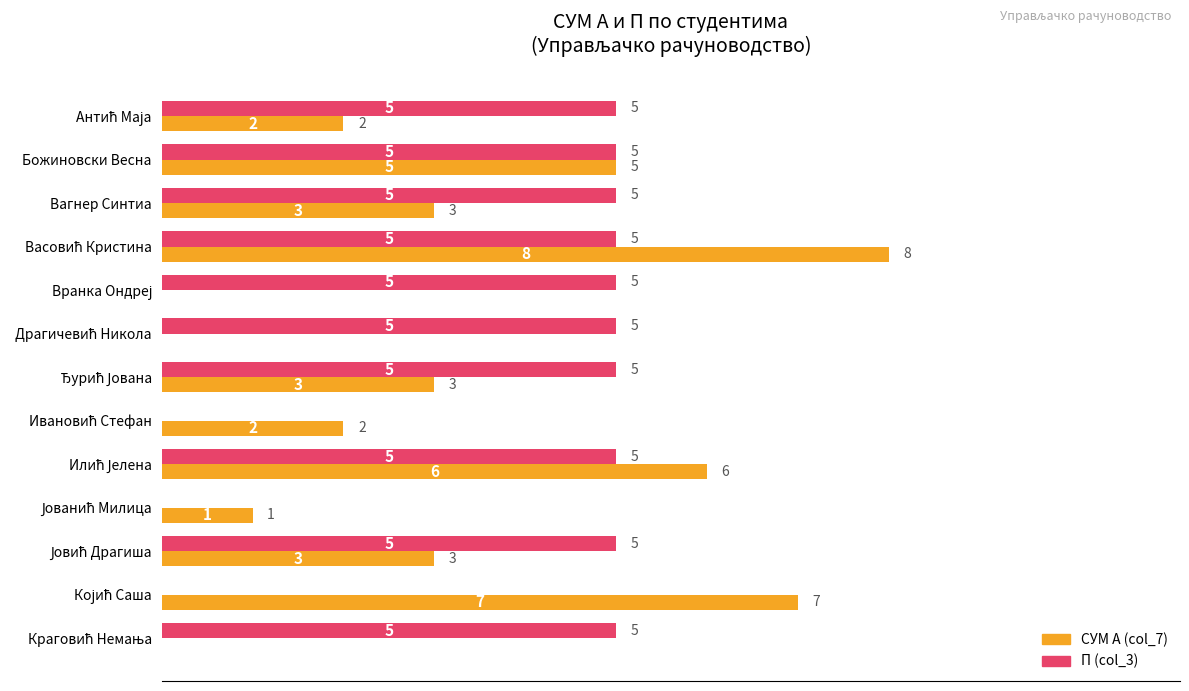

What is the maximum value for СУМ А (col_7)?

8